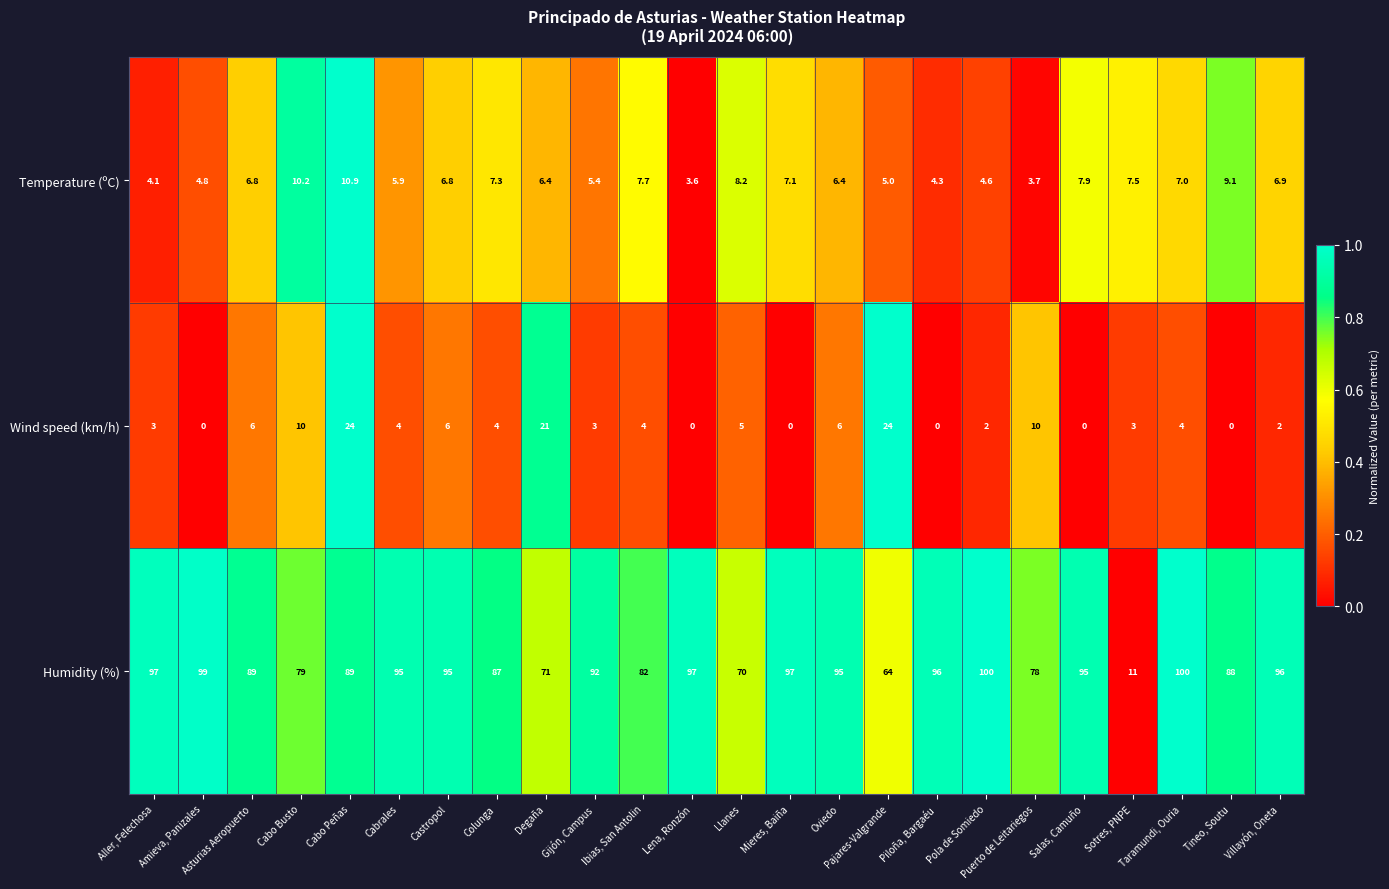

What is the sum of the Humidity (%) values at Taramundi, Ouria and Asturias Aeropuerto?

189.0